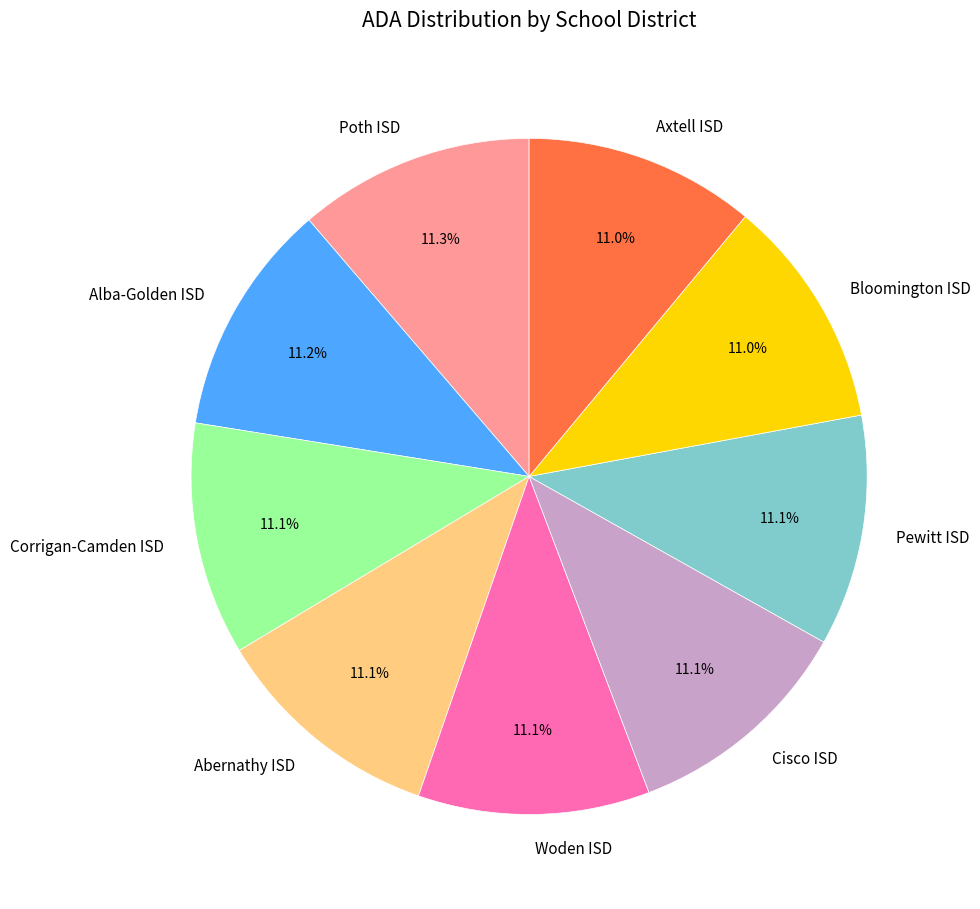

How many segments does this pie chart have?

9